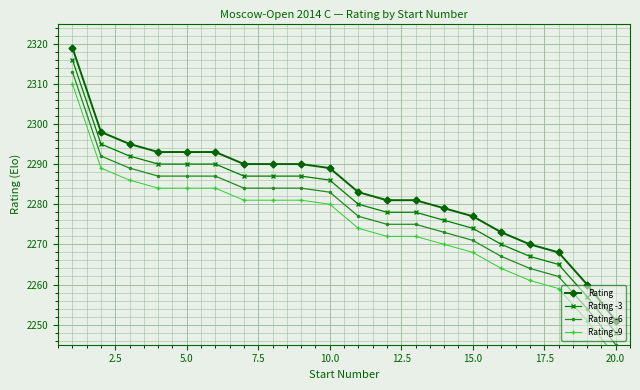

What is the approximate value of Rating -6 at 15.0, to the nearest 5?

2270